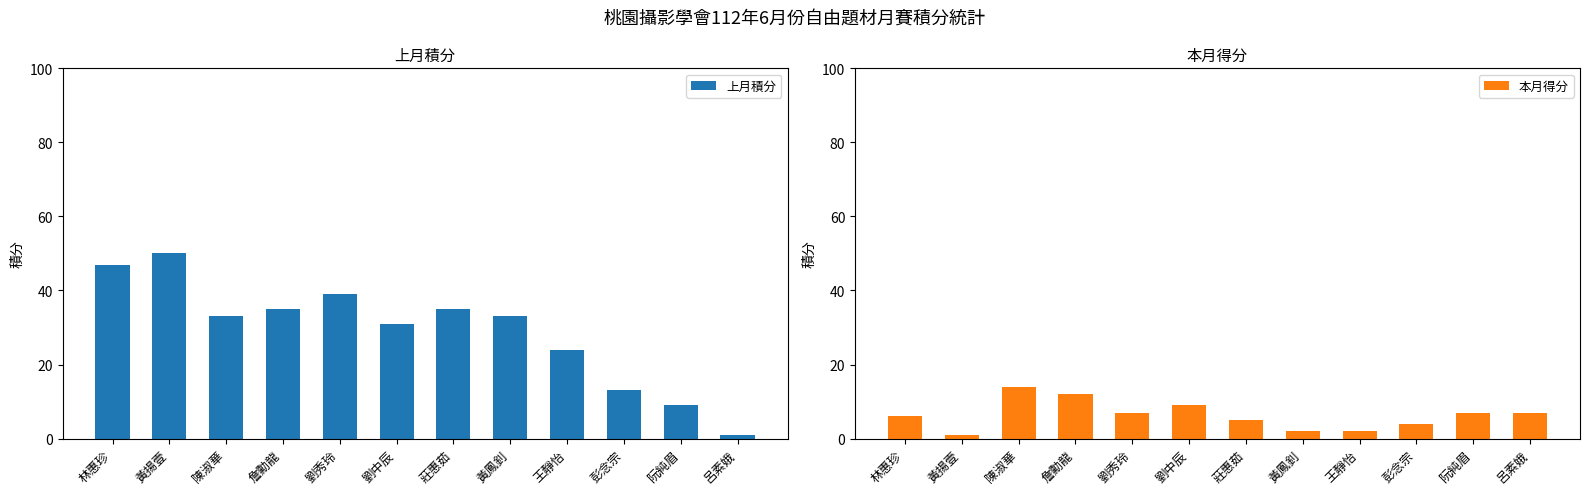

What is the label of the 2nd bar from the left?

黃揚壹